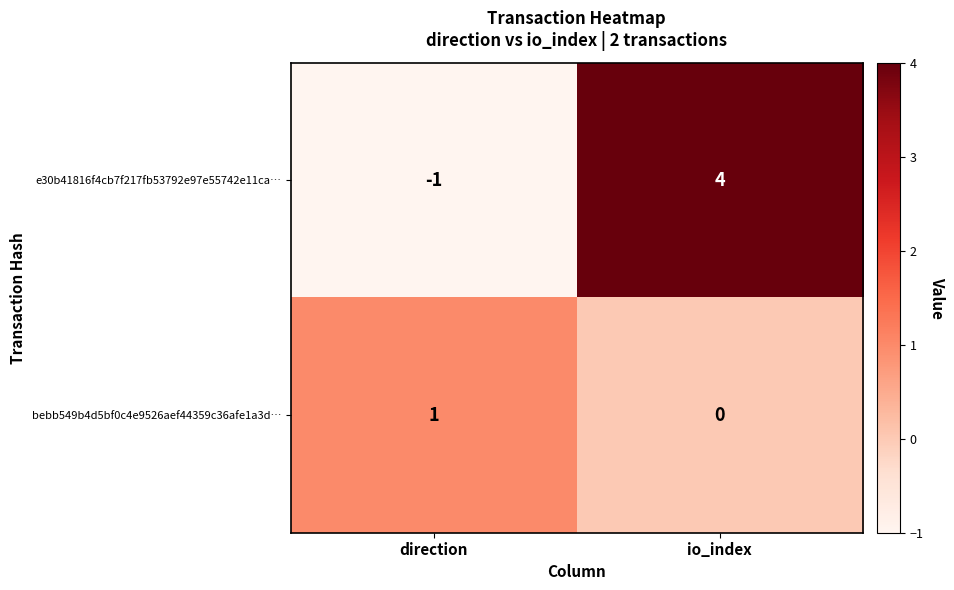

How many data points does each series have?

2